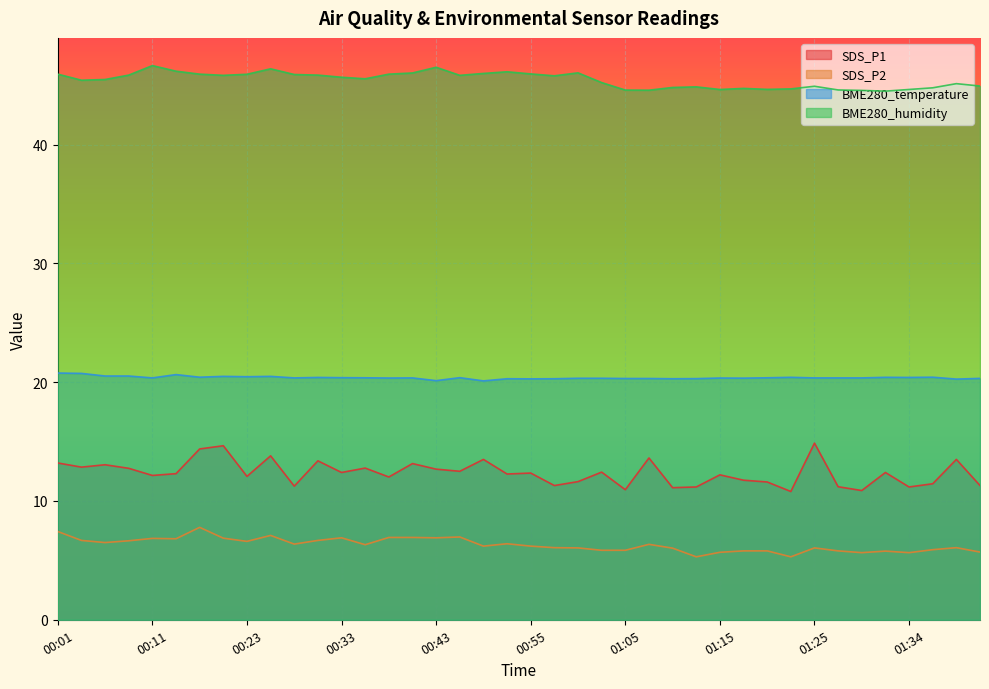

What is the difference between the SDS_P1 values at 00:28 and 01:10?

0.1